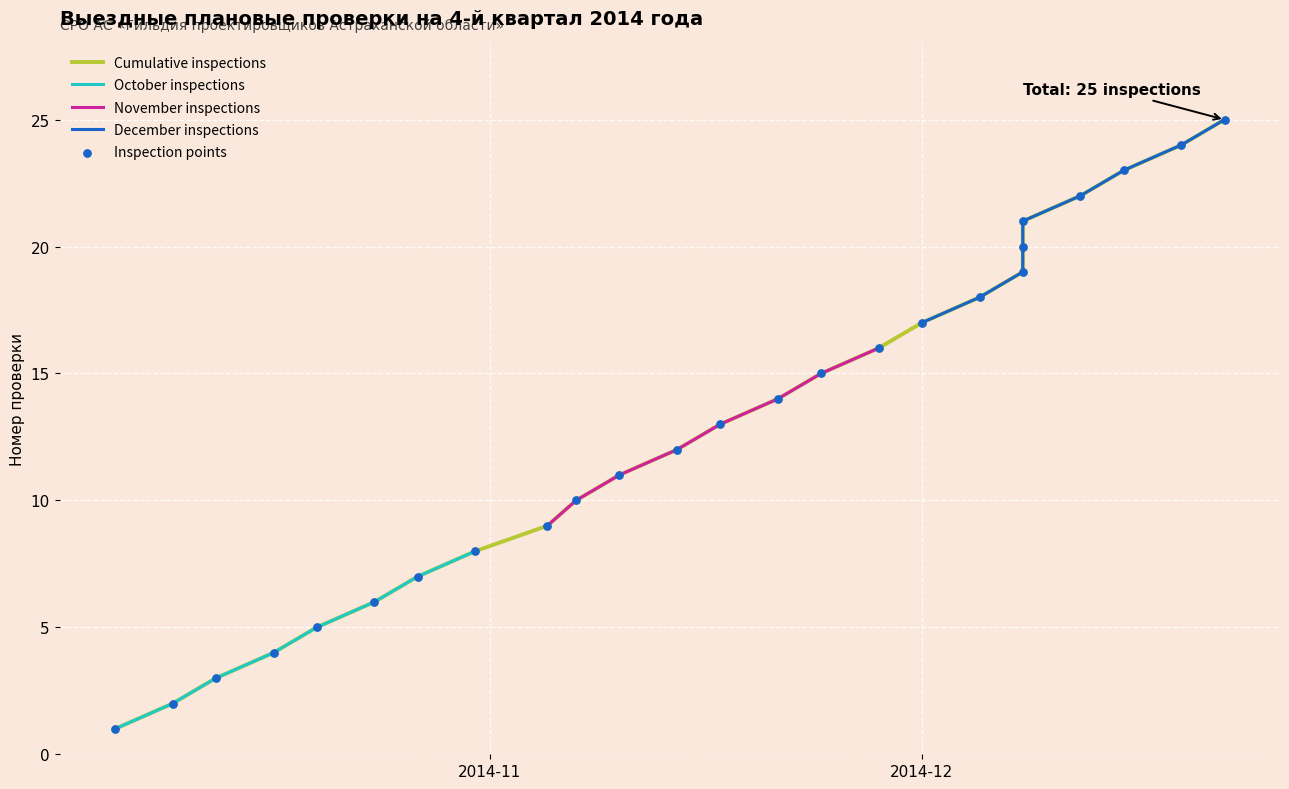

Is the value of November inspections at 5 greater than the value of October inspections at 13?

No